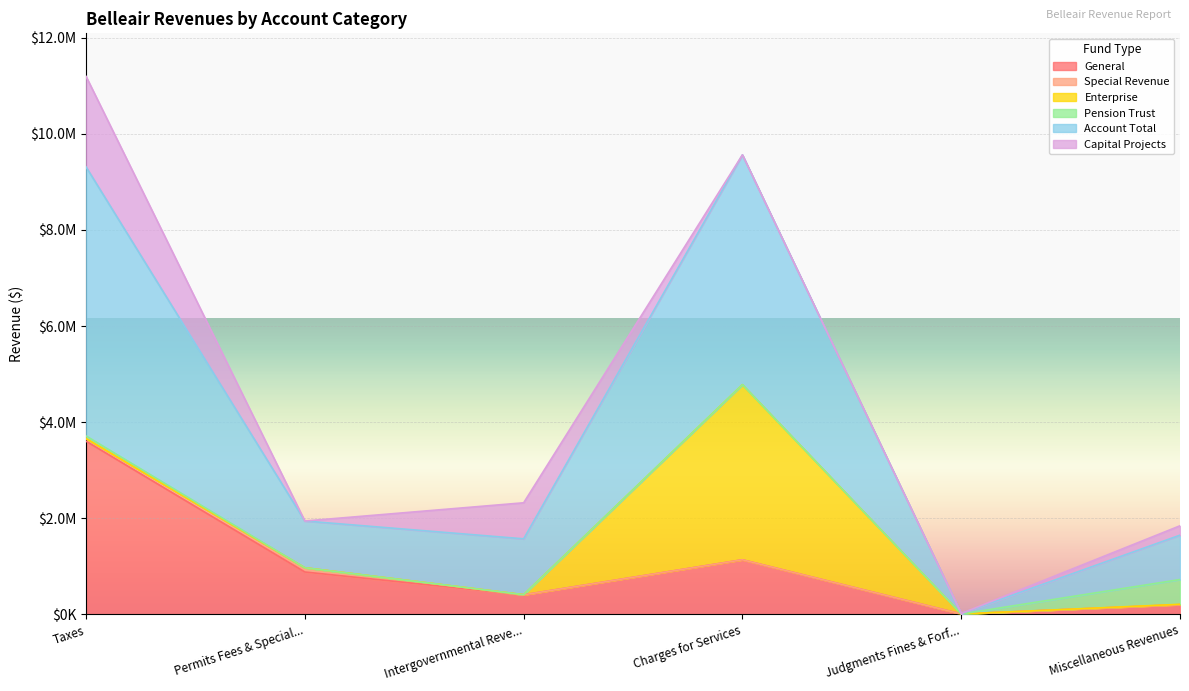

Reading left to right, transcribe all the data shown in this chart.

General: Taxes=3604788	Permits Fees & Special Assessments=883771	Intergovernmental Revenue=409161	Charges for Services=1138201	Judgments Fines & Forfeits=10389	Miscellaneous Revenues=205167
Special Revenue: Taxes=55336	Permits Fees & Special Assessments=87518	Intergovernmental Revenue=0	Charges for Services=0	Judgments Fines & Forfeits=0	Miscellaneous Revenues=99
Enterprise: Taxes=0	Permits Fees & Special Assessments=1050	Intergovernmental Revenue=2883	Charges for Services=3642064	Judgments Fines & Forfeits=0	Miscellaneous Revenues=6842
Pension Trust: Taxes=52950	Permits Fees & Special Assessments=0	Intergovernmental Revenue=0	Charges for Services=0	Judgments Fines & Forfeits=0	Miscellaneous Revenues=515010
Account Total: Taxes=5596360	Permits Fees & Special Assessments=972339	Intergovernmental Revenue=1161727	Charges for Services=4780265	Judgments Fines & Forfeits=10389	Miscellaneous Revenues=922551
Capital Projects: Taxes=1883286	Permits Fees & Special Assessments=0	Intergovernmental Revenue=749683	Charges for Services=0	Judgments Fines & Forfeits=0	Miscellaneous Revenues=195433